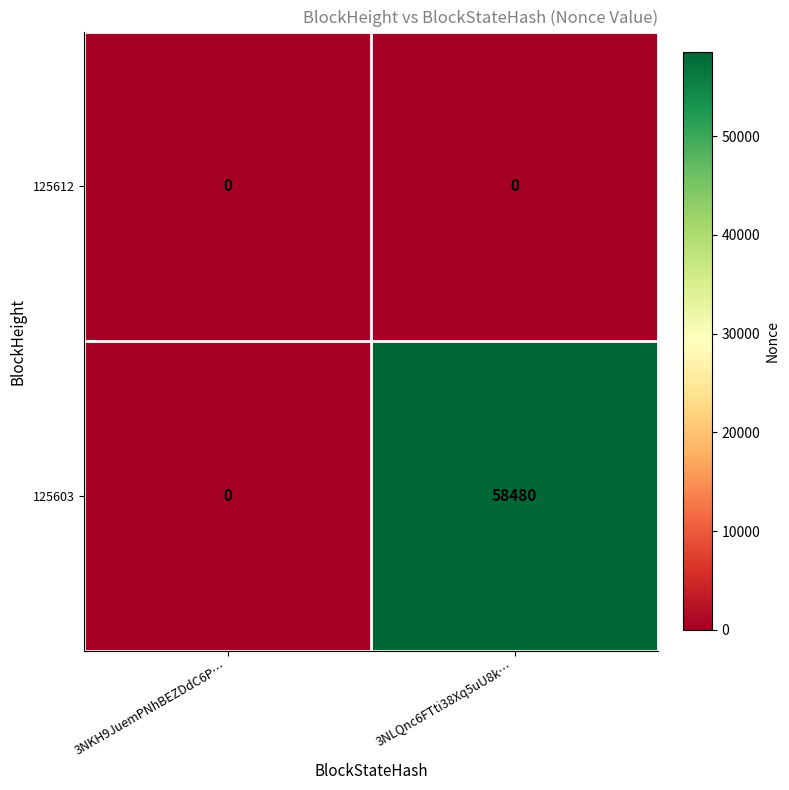

Which label corresponds to the largest value in the chart?

3NLQnc6FTti38Xq5uU8k…